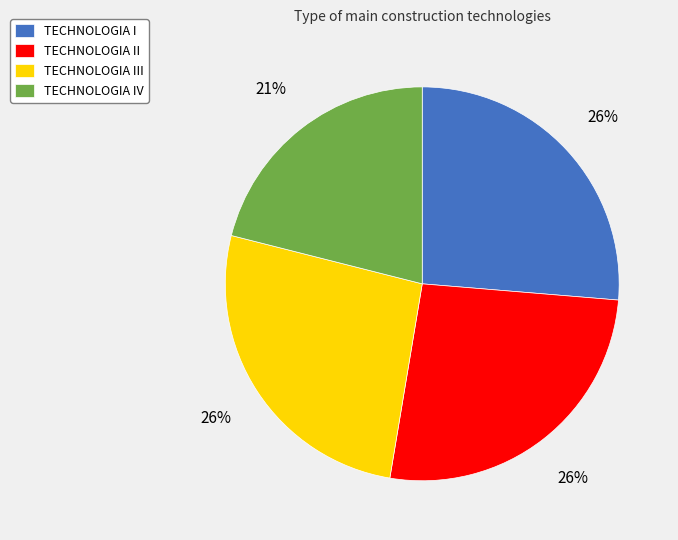

Approximately how many times larger is the value at TECHNOLOGIA IV compared to TECHNOLOGIA III?

0.8